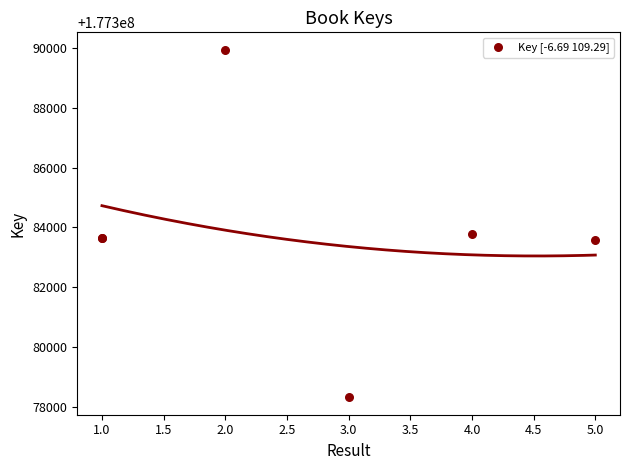

What Y value in the scatter plot is closest to 177384132?

177383773